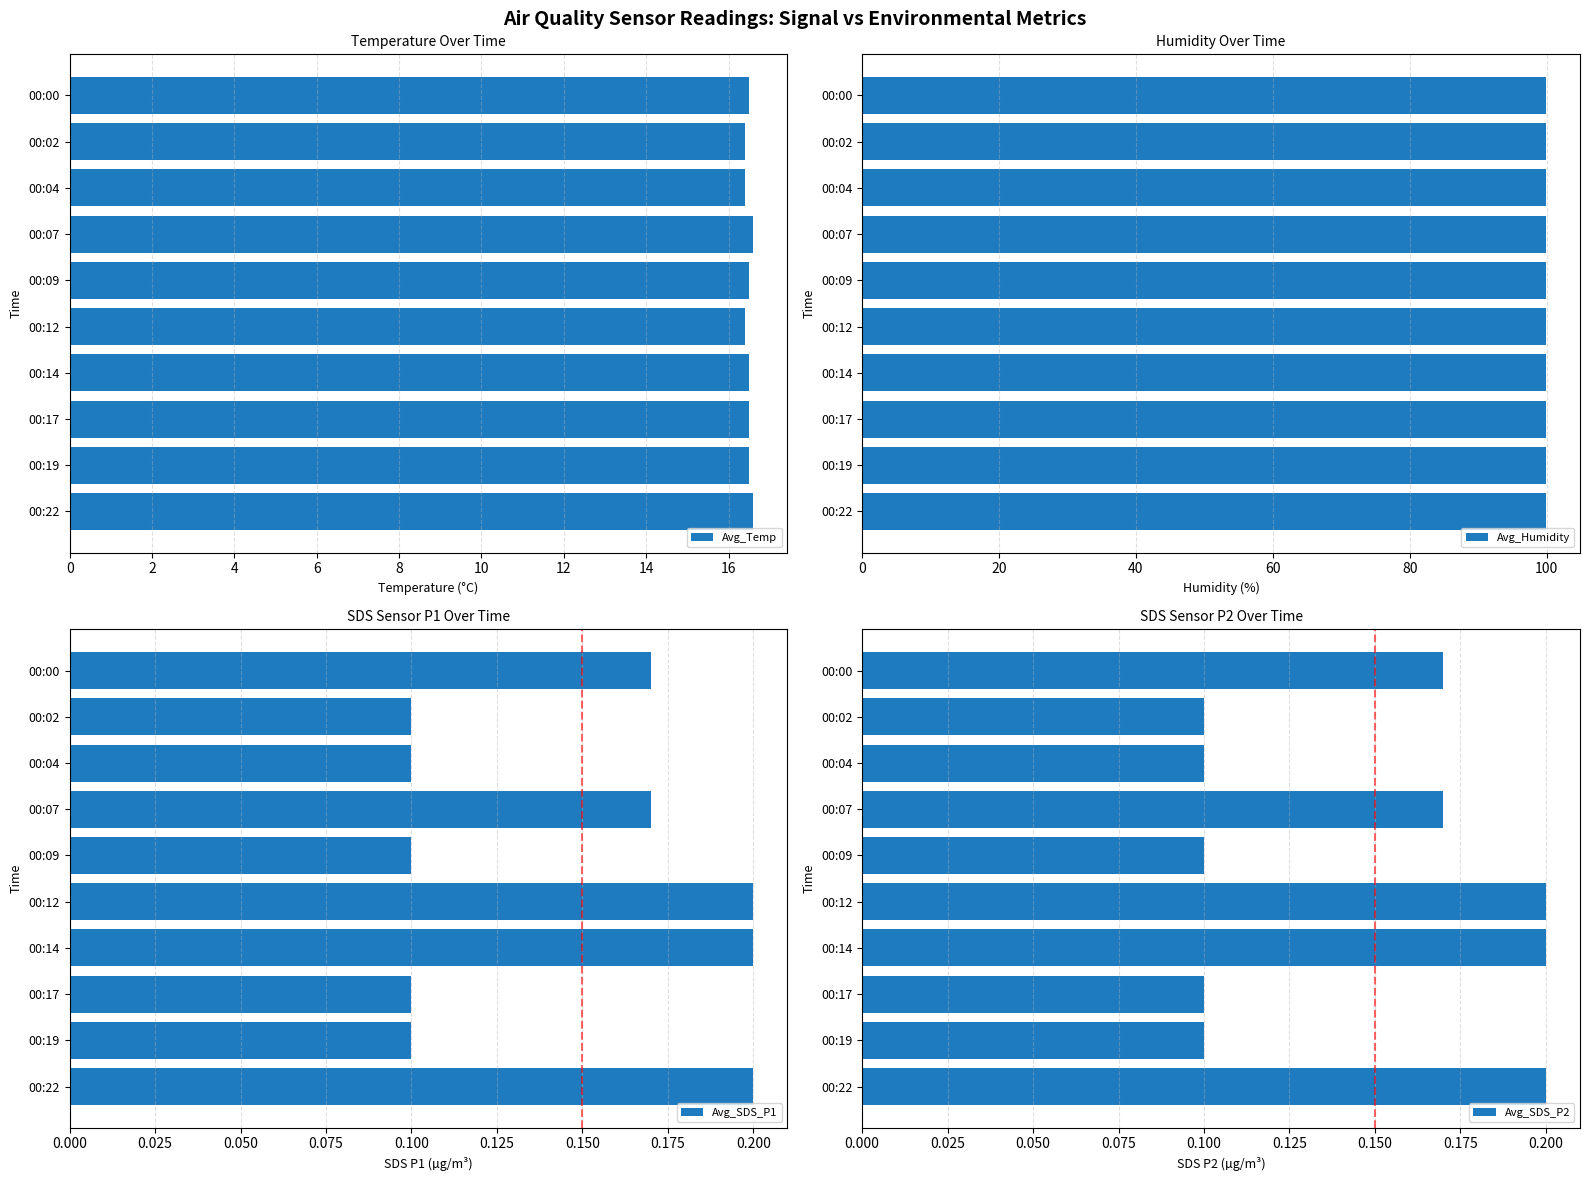

What is the value of the Avg_Temp bar at the 5th from the left?

16.5